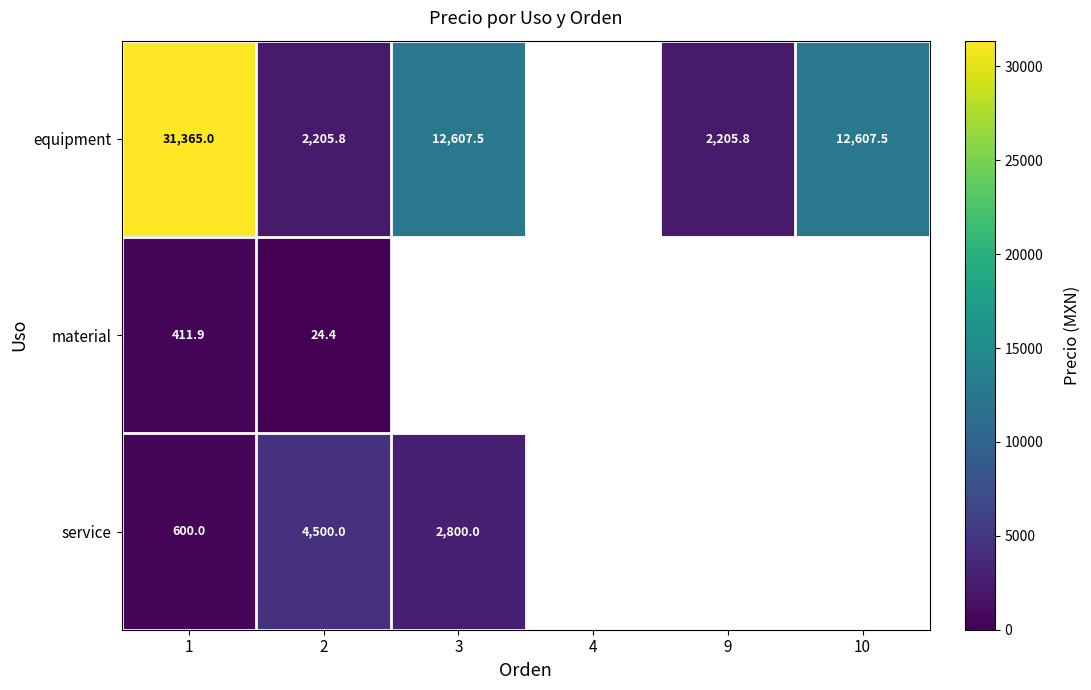

Rank the series at 2 from lowest to highest value.

material, equipment, service